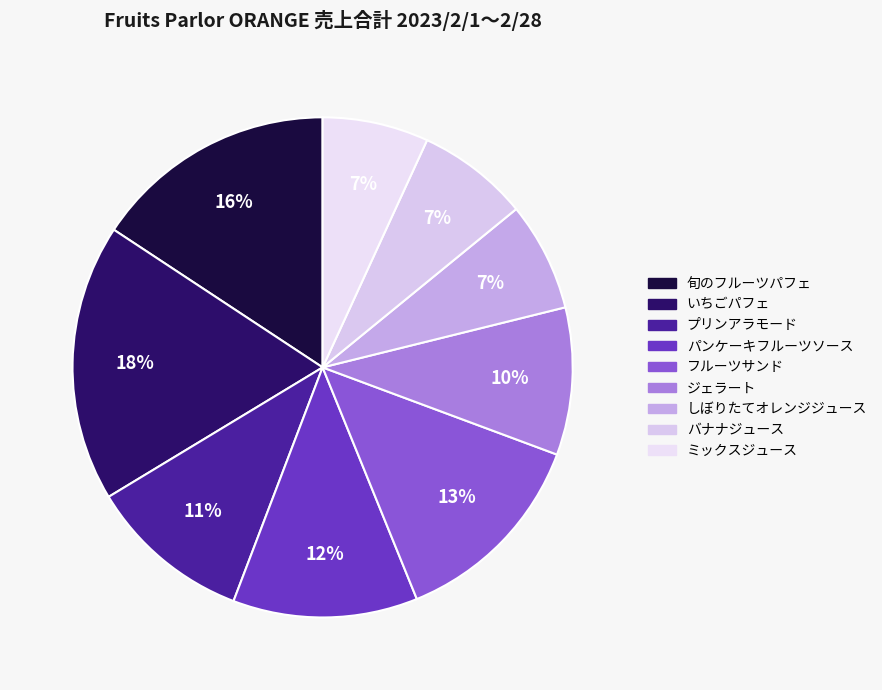

How many slices are in this pie chart?

9